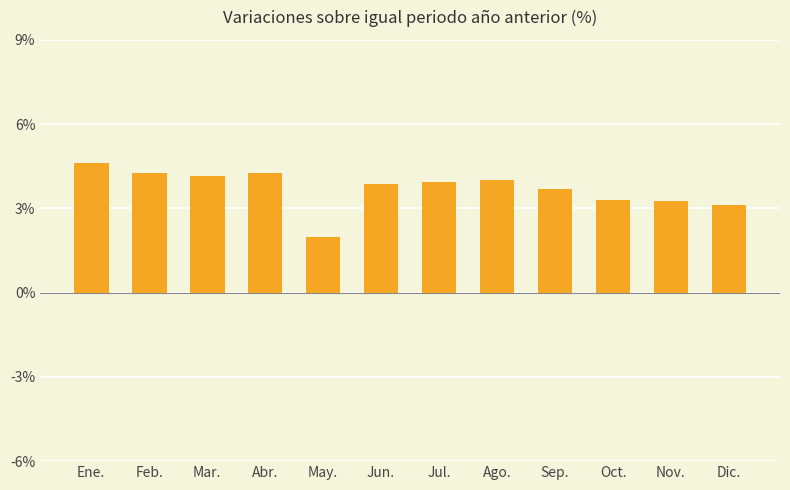

What is the sum of the values at Mar. and Jul.?

8.1